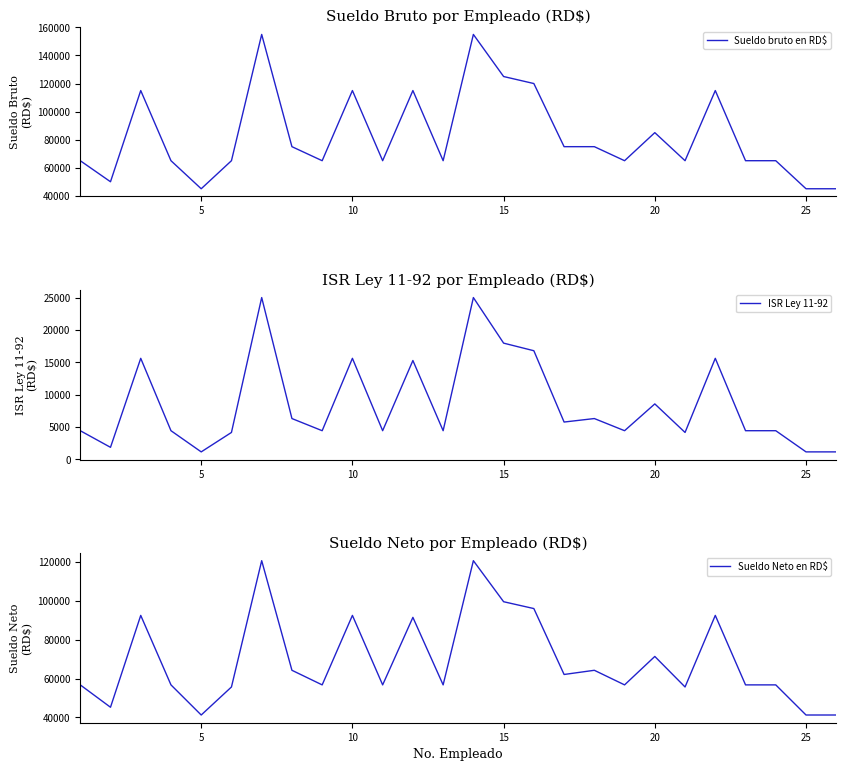

What is the smallest value displayed?

1148.3